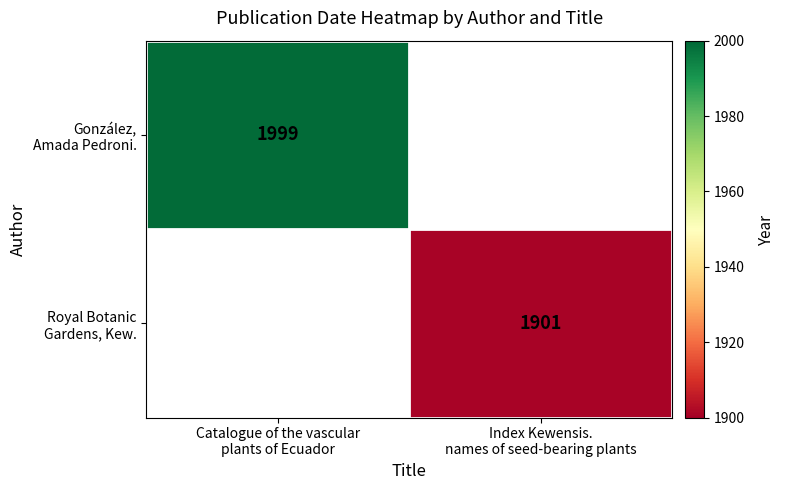

What is the sum of the González, Amada Pedroni. values at Index Kewensis. names of seed-bearing plants and Catalogue of the vascular plants of Ecuador?

1999